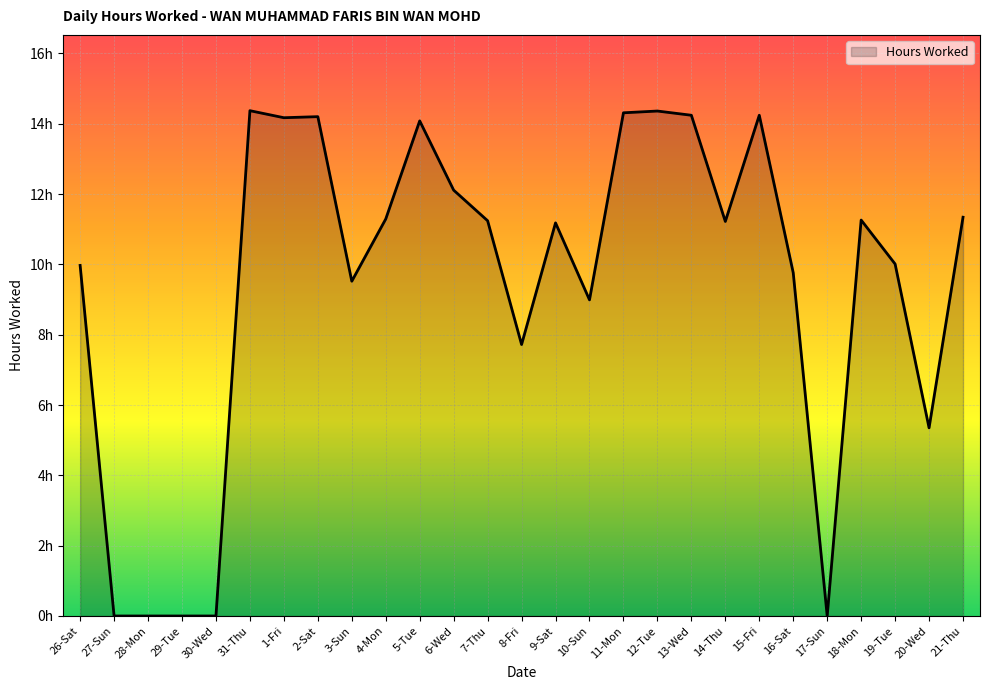

True or false: the data shows 10.0 at 19-Tue.

True